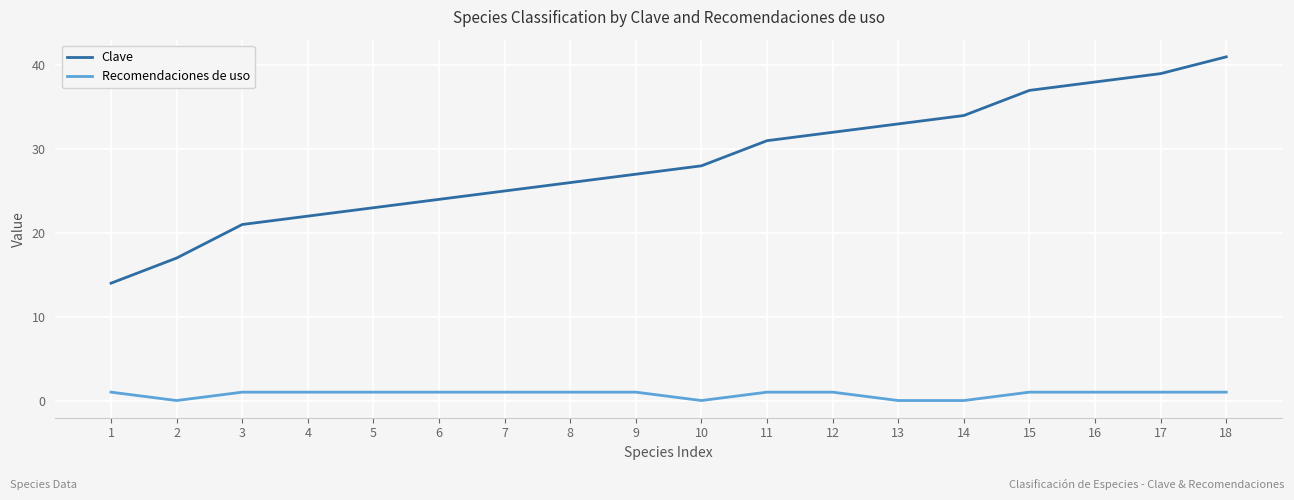

Is the value of Recomendaciones de uso at 12 greater than the value of Clave at 12?

No